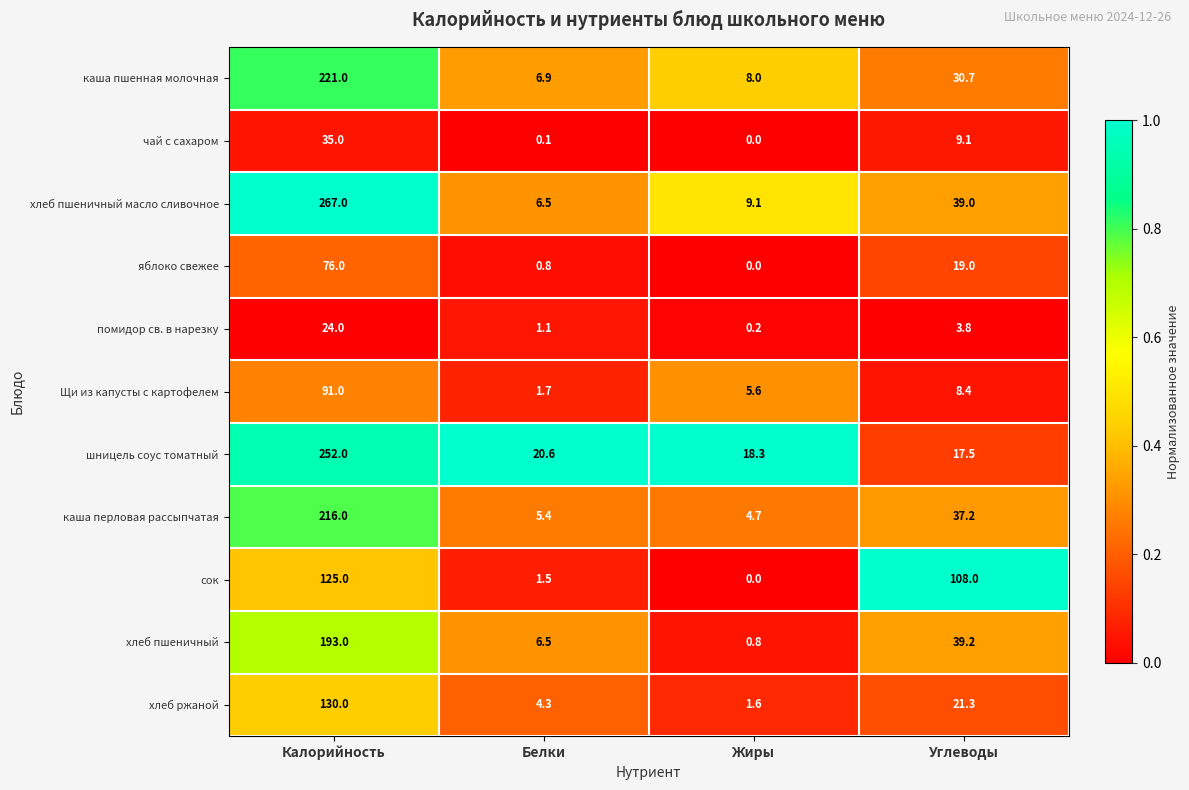

At which category is the sum across all series the highest?

Калорийность